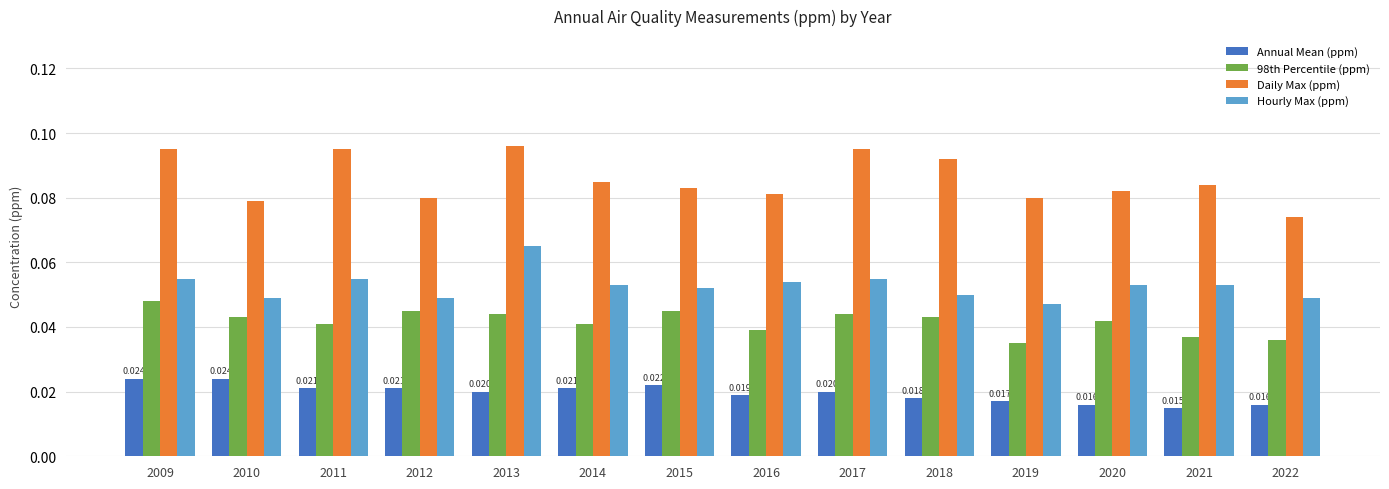

Which has a higher value, 2009 or 2010?

2009